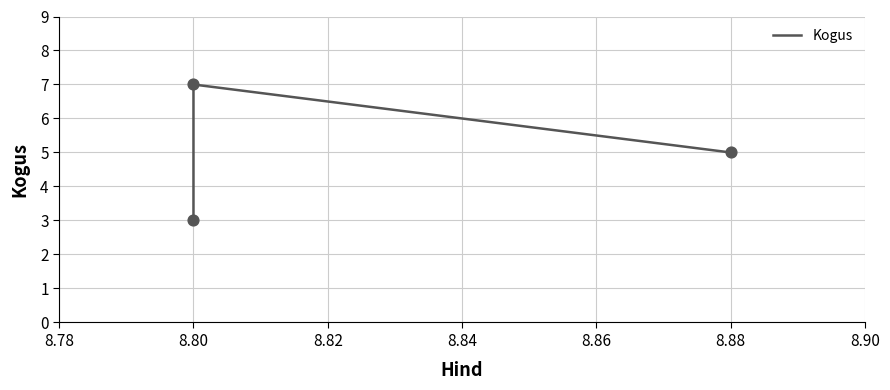

Between 8.80 and 8.88, which is larger?

8.80